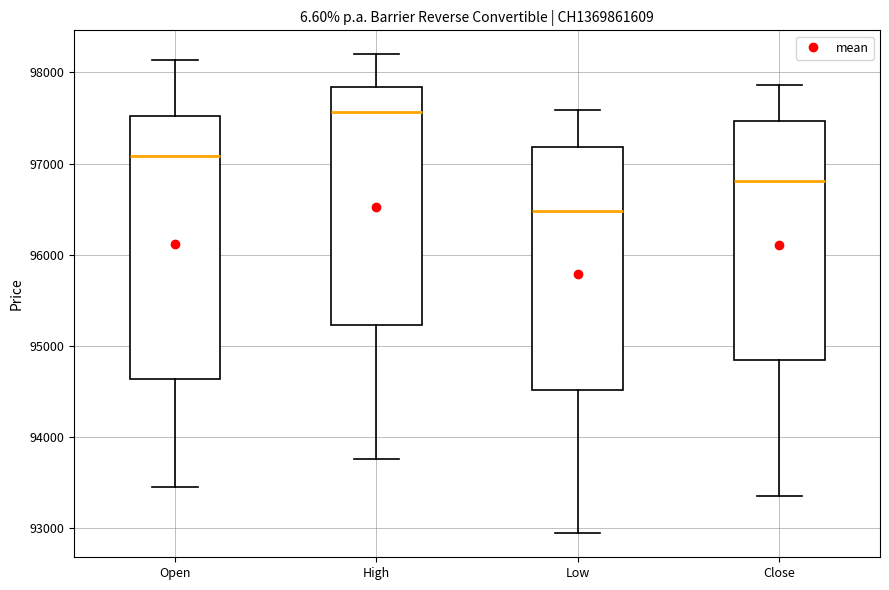

Which box has the lowest median line?

Low